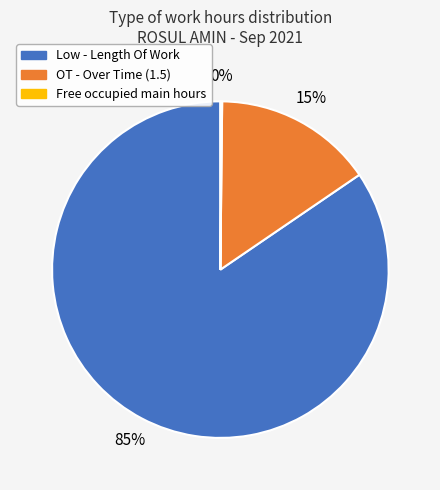

Is there a majority slice in this chart?

Yes